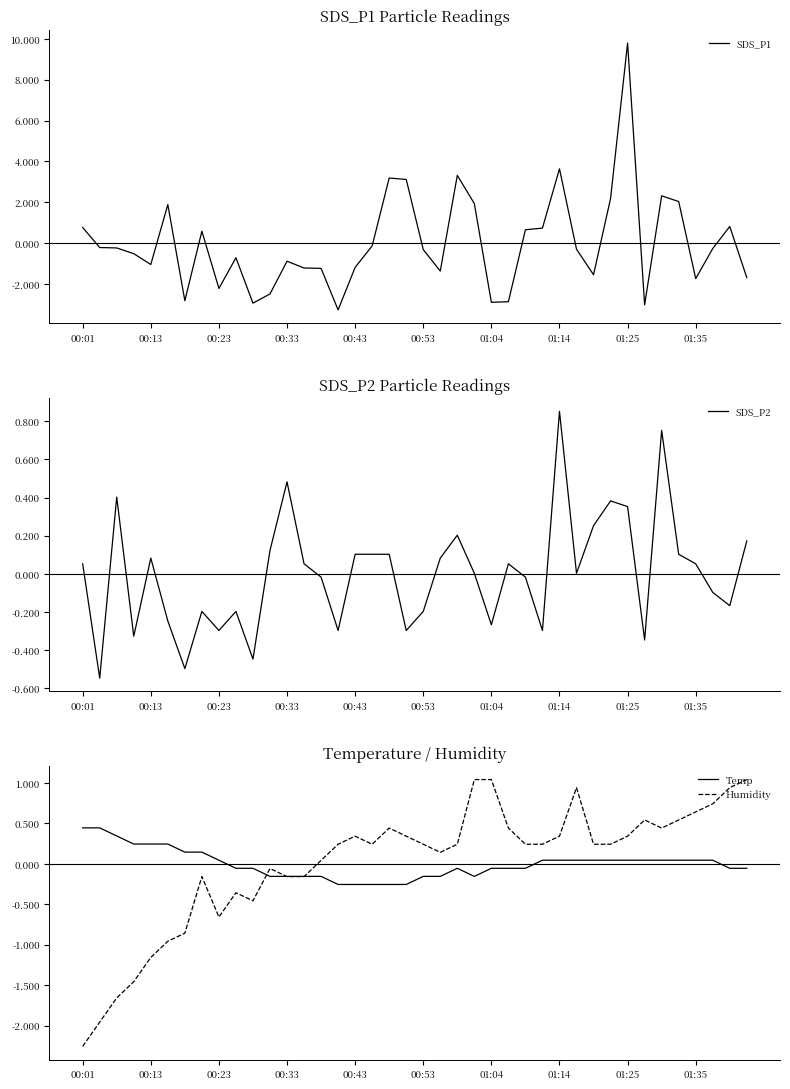

How many data points in Humidity are above 0?

26